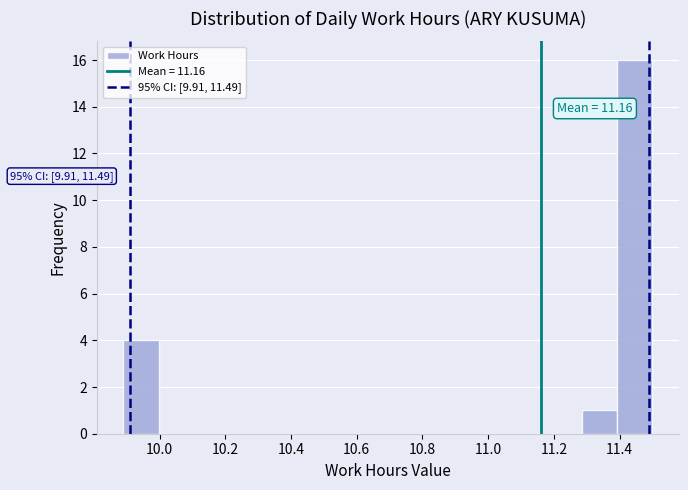

Over which range of the x-axis is the bar tallest?

11.40 to 11.50